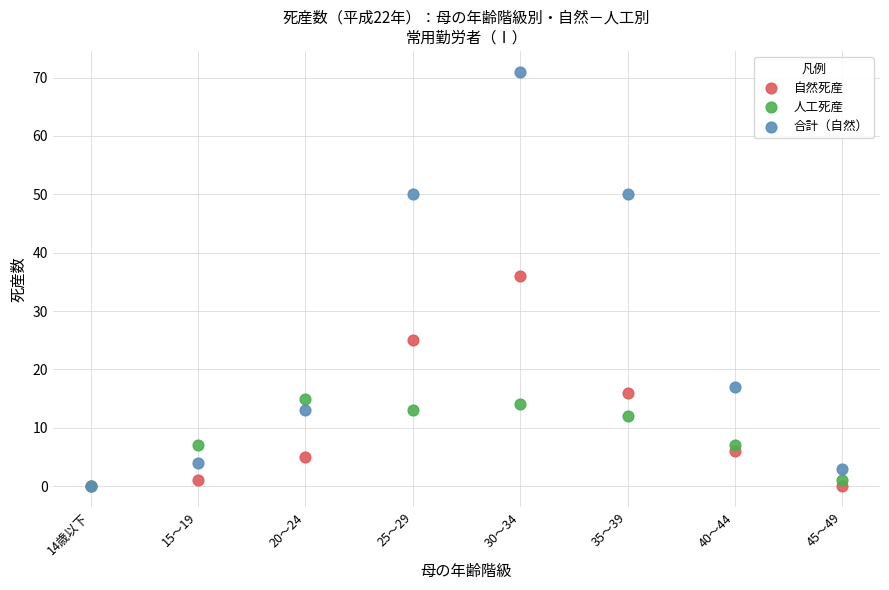

In the 自然死産 series, what Y value is closest to 18?

16